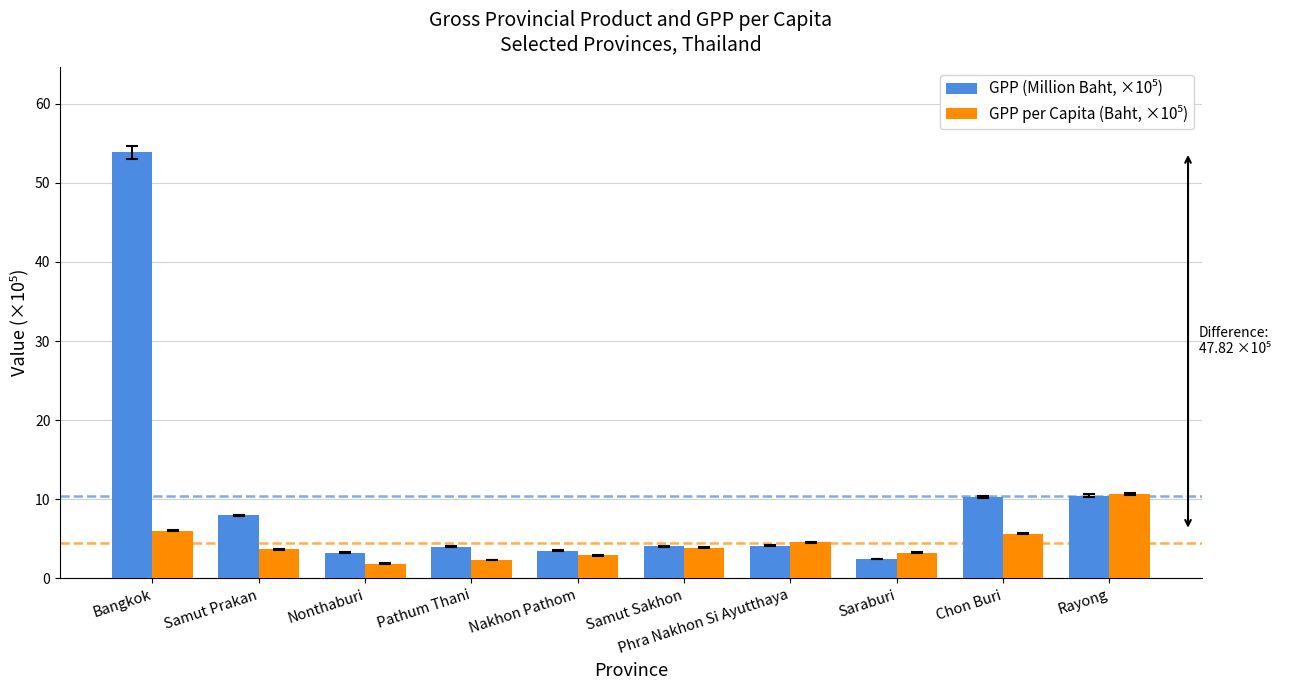

What is the label of the 1st bar from the right?

Rayong